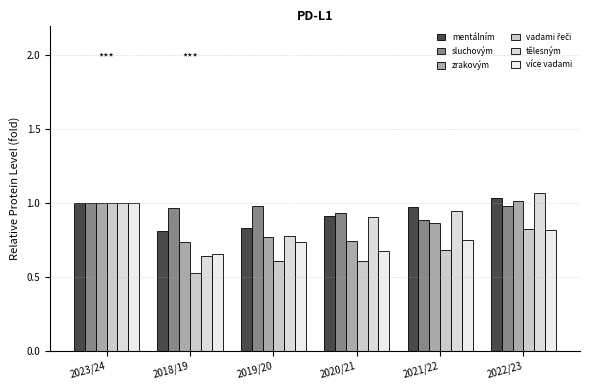

What is the difference between the sluchovým values at 2021/22 and 2023/24?

0.1